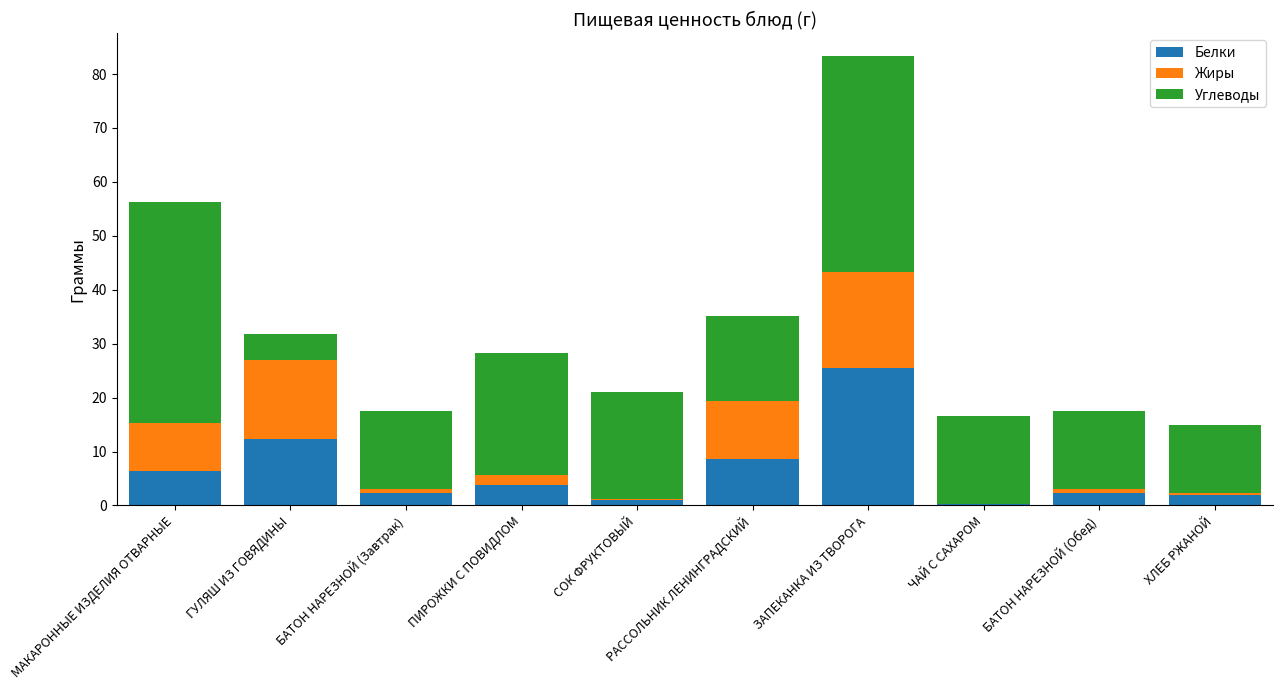

The value of Белки at БАТОН НАРЕЗНОЙ (Завтрак) is 2.2. True or false?

True